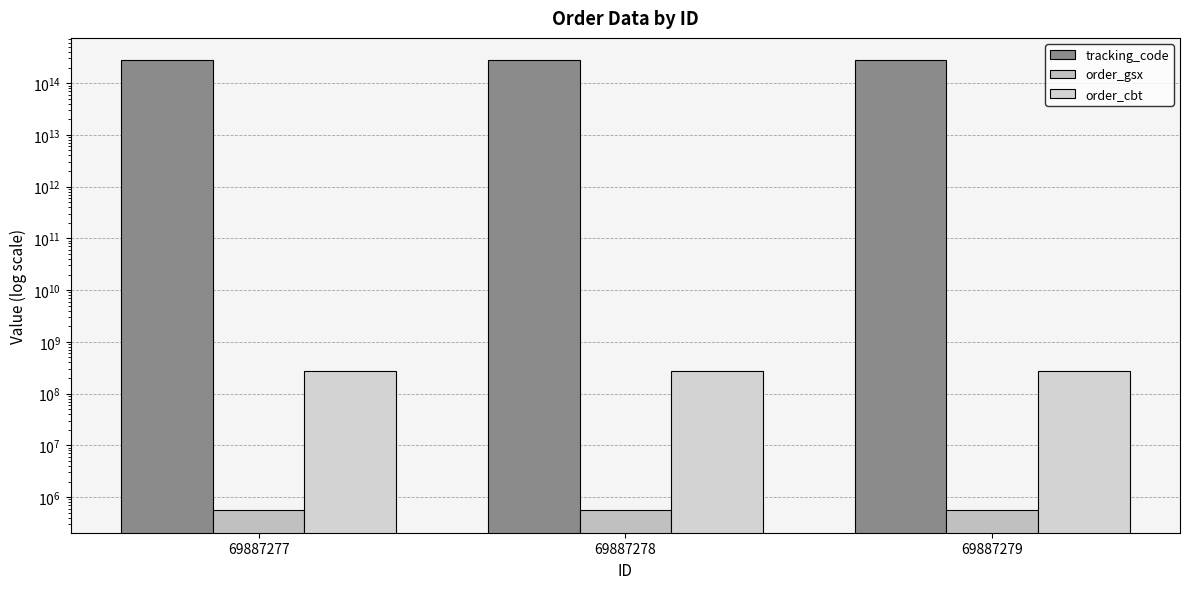

At how many categories does at least one series exceed 255624676237762?

3